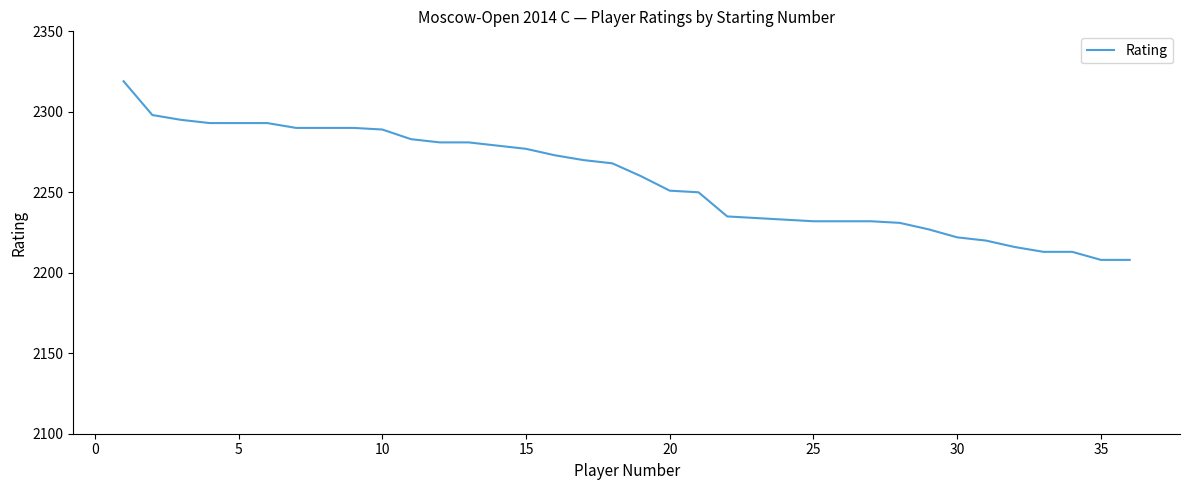

What is the maximum value shown in the chart?

2319